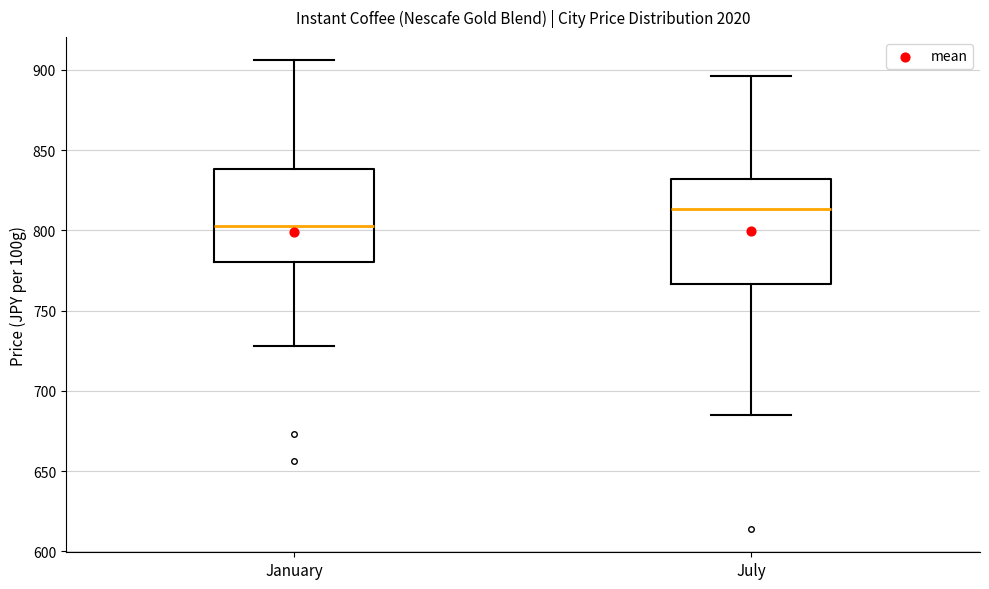

Which box has the highest median line?

July